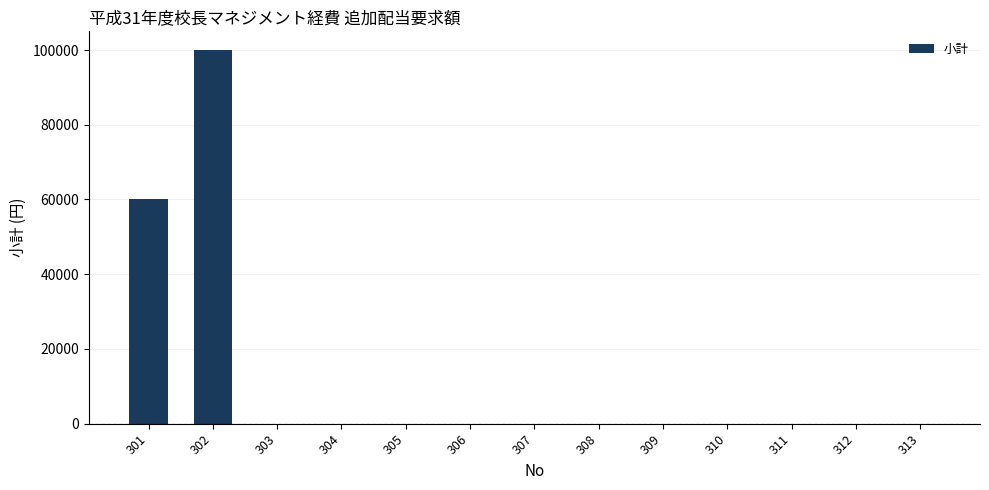

What is the sum of all values?

160000